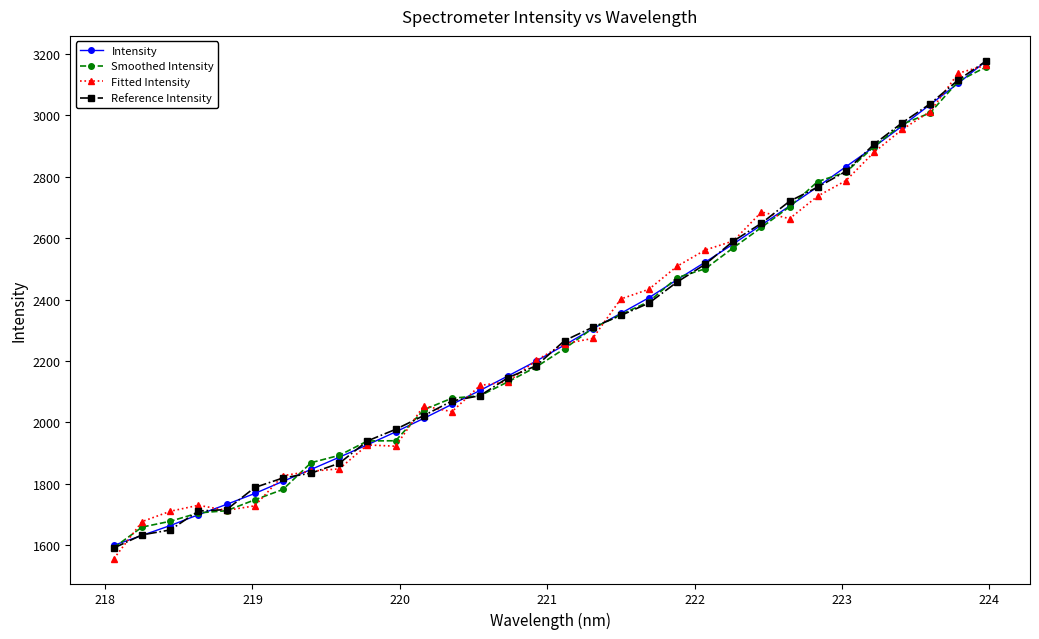

Which series has the widest spread of values?

Fitted Intensity